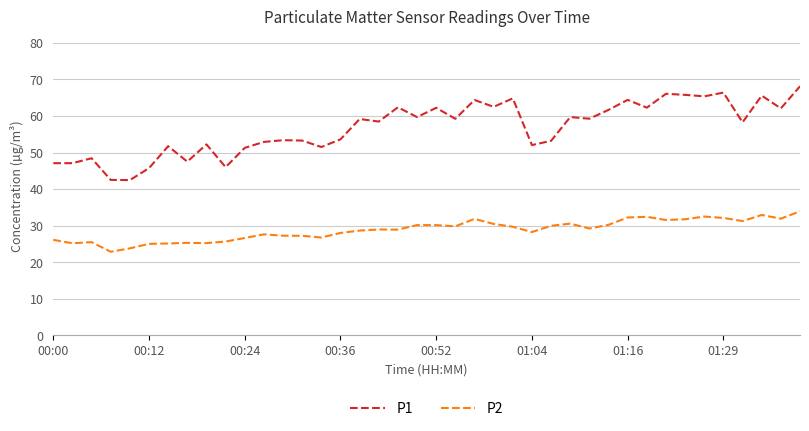

List the series in order of their peak value, lowest first.

P2, P1